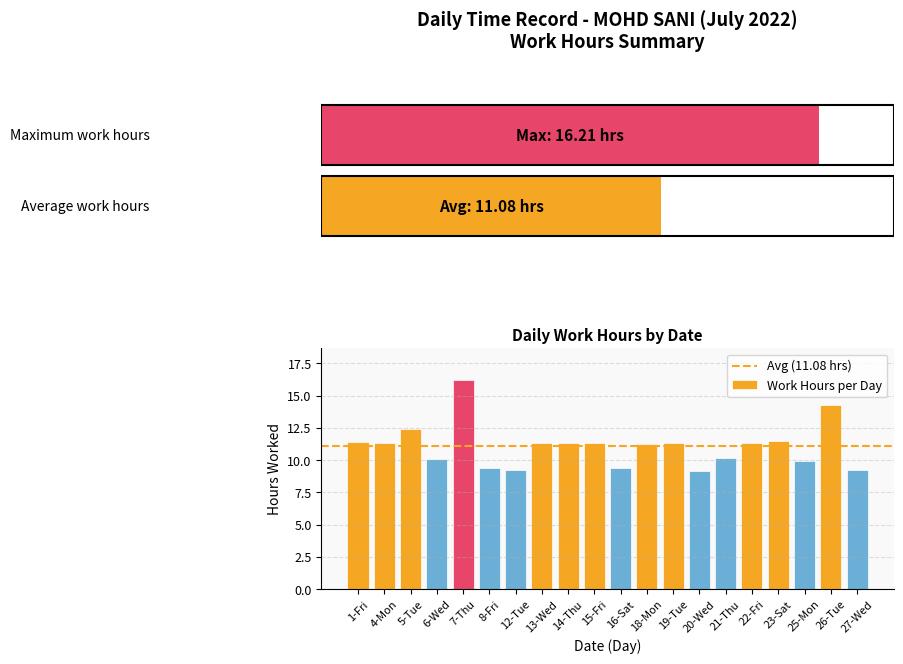

Where is the data nearest to the value 12?

5-Tue